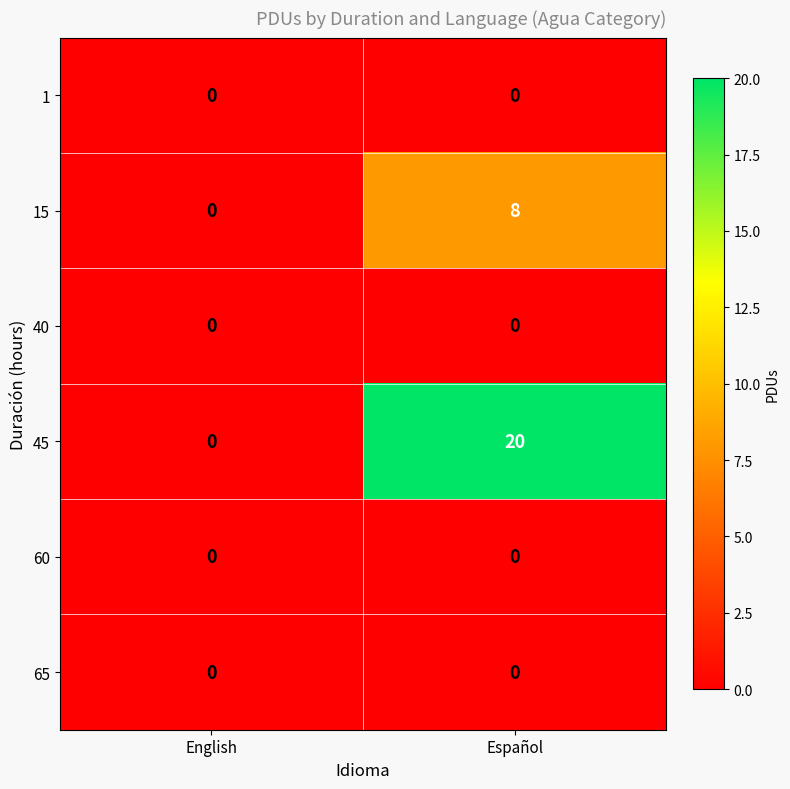

Which series changed the most between English and Español?

45